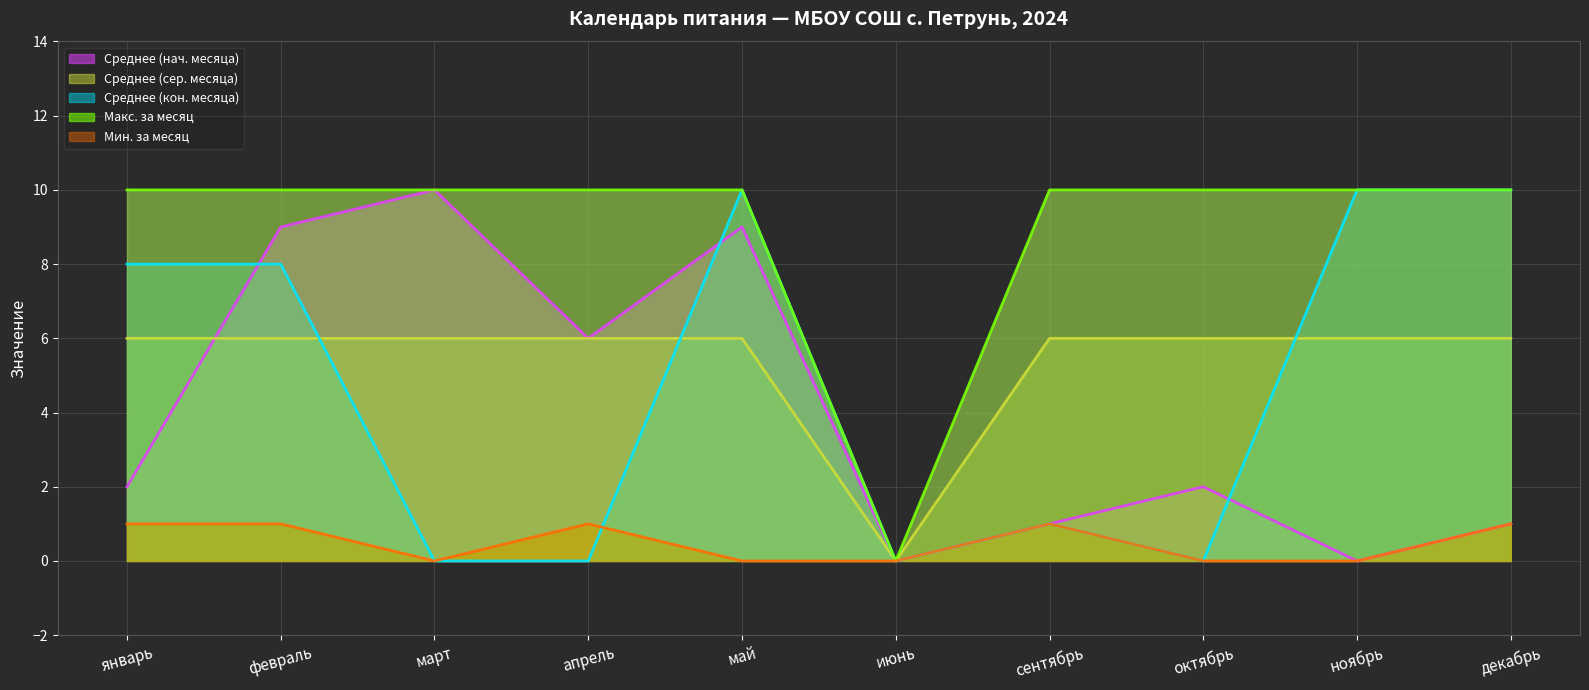

Reading left to right, list all the values displayed in this chart.

Среднее (нач. месяца): январь=2	февраль=9	март=10	апрель=6	май=9	июнь=0	сентябрь=1	октябрь=2	ноябрь=0	декабрь=1
Среднее (сер. месяца): январь=6	февраль=6	март=6	апрель=6	май=6	июнь=0	сентябрь=6	октябрь=6	ноябрь=6	декабрь=6
Среднее (кон. месяца): январь=8	февраль=8	март=0	апрель=0	май=10	июнь=0	сентябрь=1	октябрь=0	ноябрь=10	декабрь=10
Макс. за месяц: январь=10	февраль=10	март=10	апрель=10	май=10	июнь=0	сентябрь=10	октябрь=10	ноябрь=10	декабрь=10
Мин. за месяц: январь=1	февраль=1	март=0	апрель=1	май=0	июнь=0	сентябрь=1	октябрь=0	ноябрь=0	декабрь=1